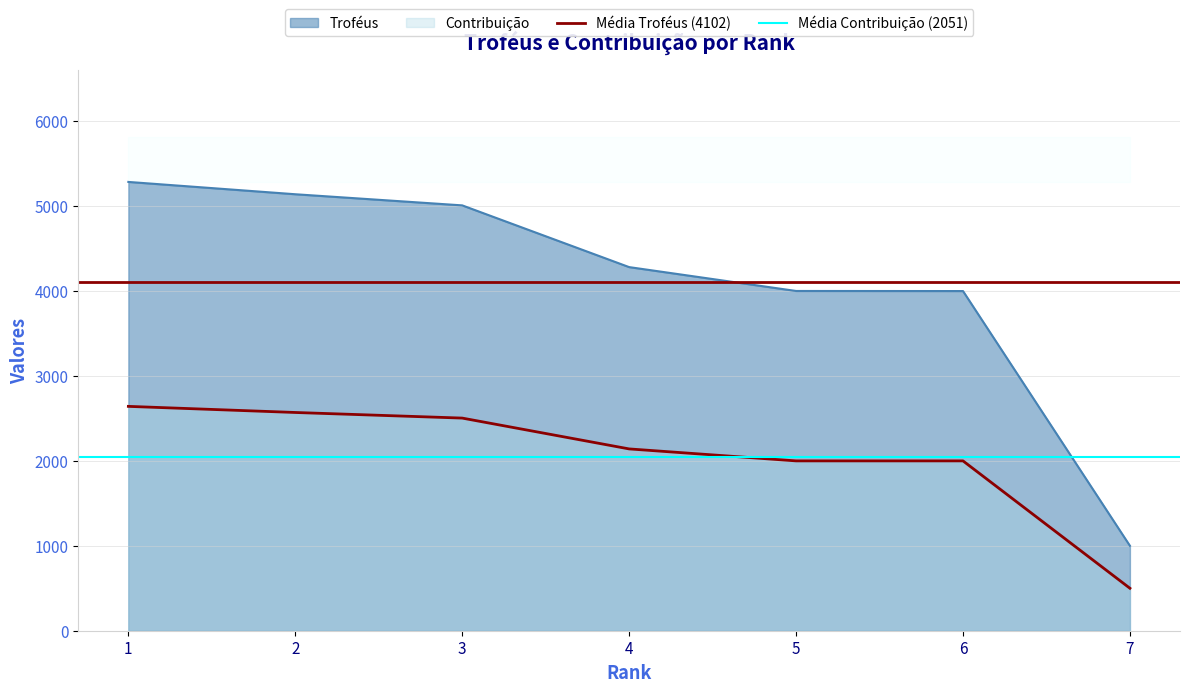

Read the Média Troféus (4102) value at 1.

4102.4